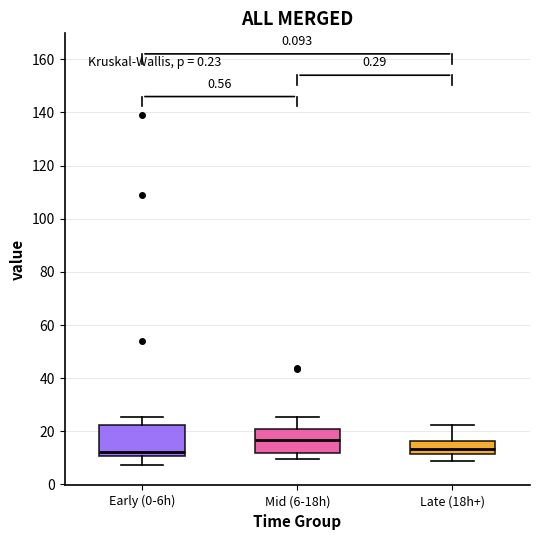

Where is the upper edge of the box for Late (18h+) on the y-axis? The values are not printed on the chart, so give them approximately, as read against the axis.

16